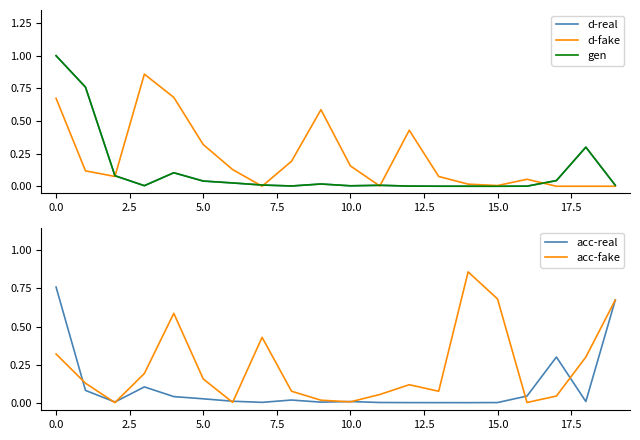

True or false: acc-real has a value of 0.7 at 19.

True